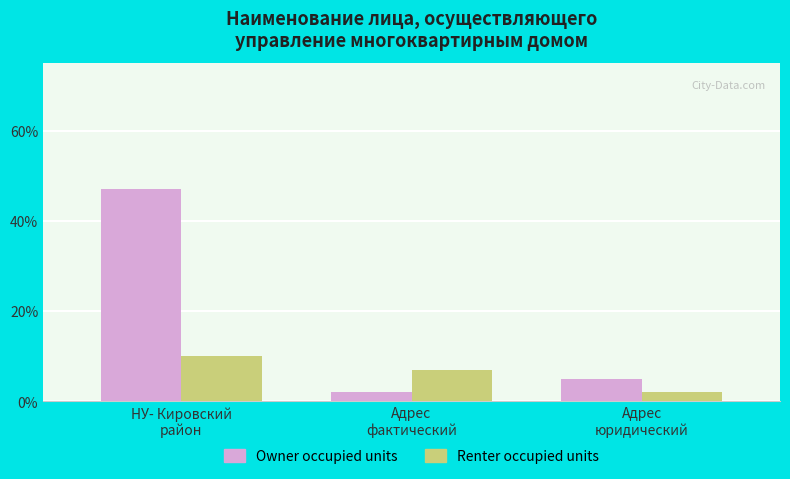

Which category has the highest value in the Owner occupied units series?

НУ- Кировский
район